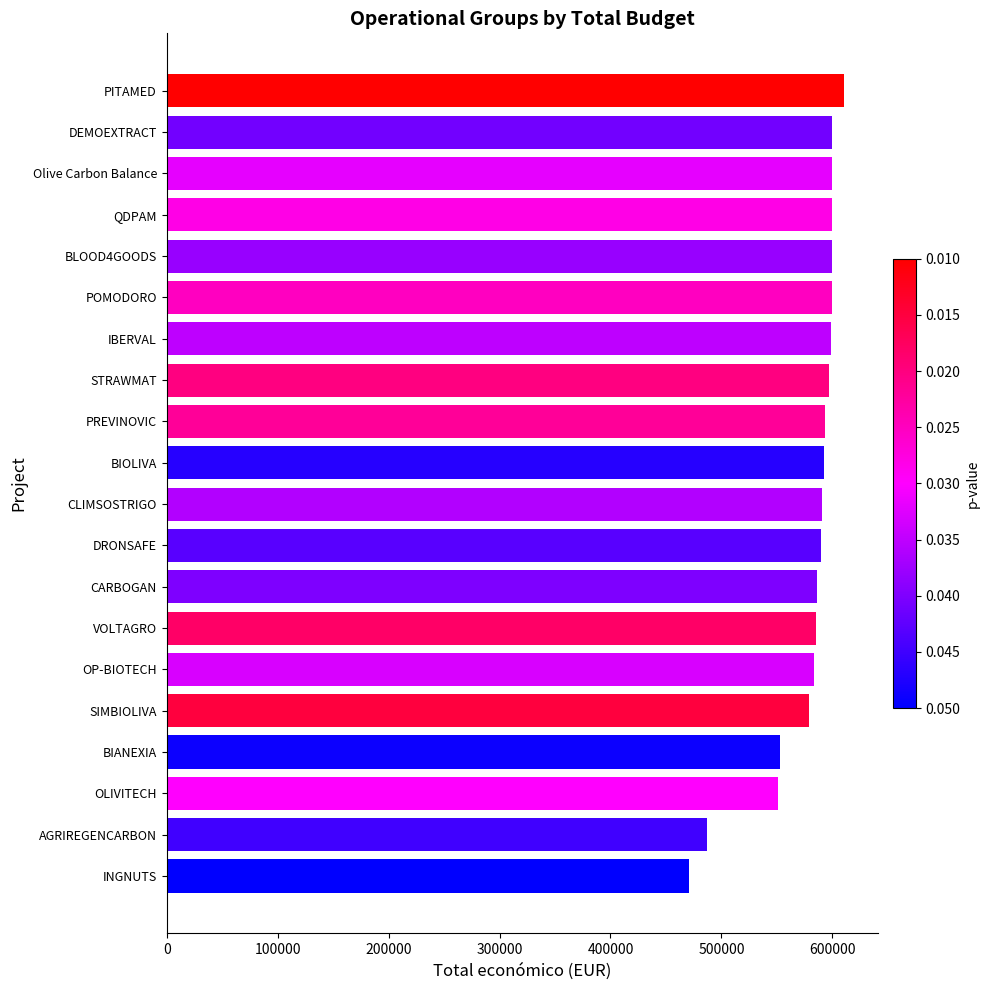

True or false: the data shows 592475 at BIOLIVA.

True